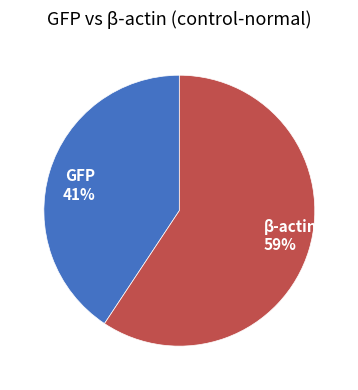

What is the ratio of the value at GFP to the value at β-actin?

0.7